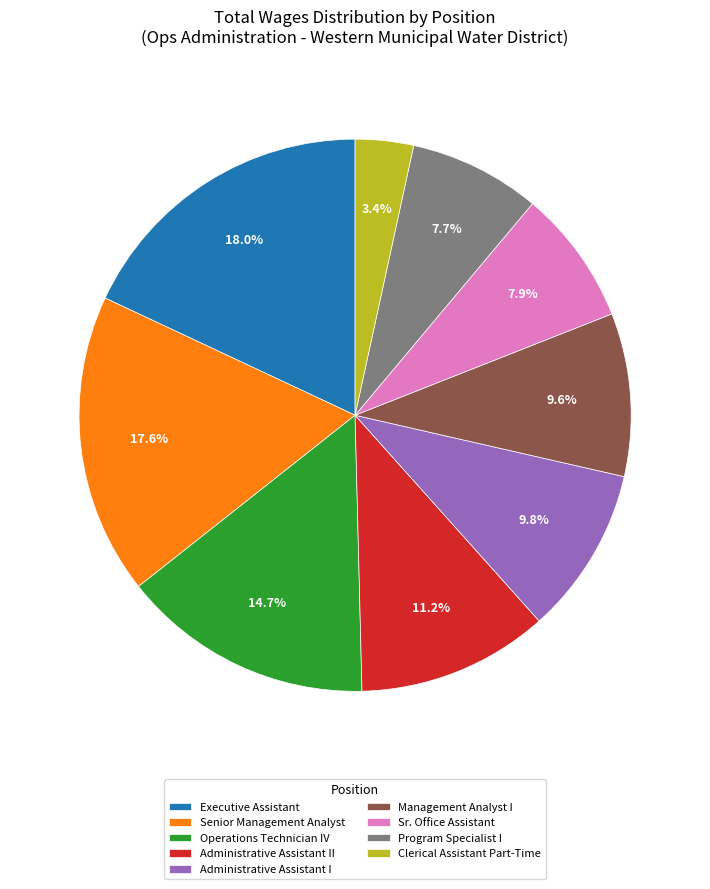

How much of the chart is everything except Operations Technician IV?

85.3%